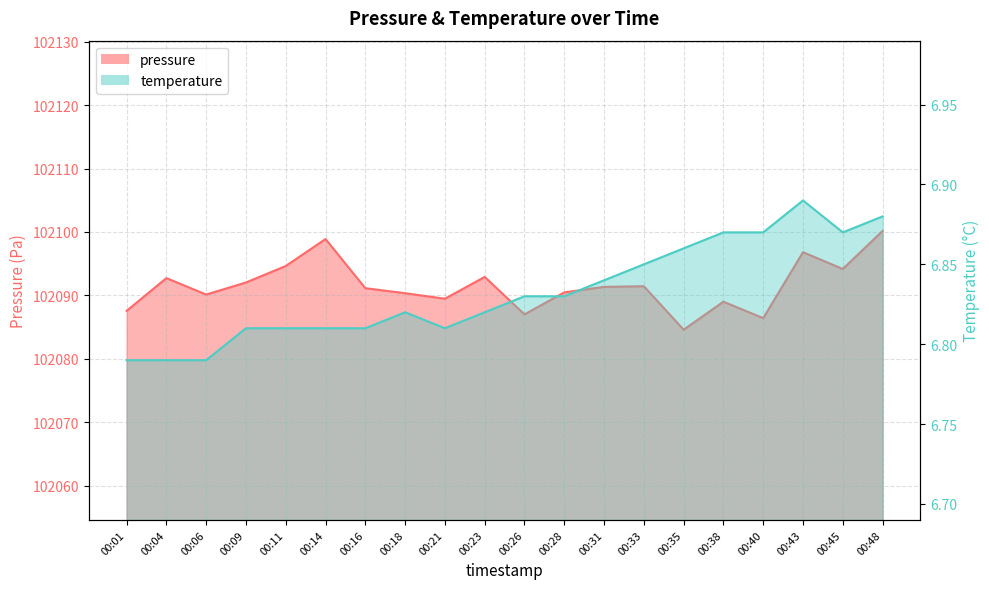

Which series changed the most between 00:23 and 00:40?

pressure